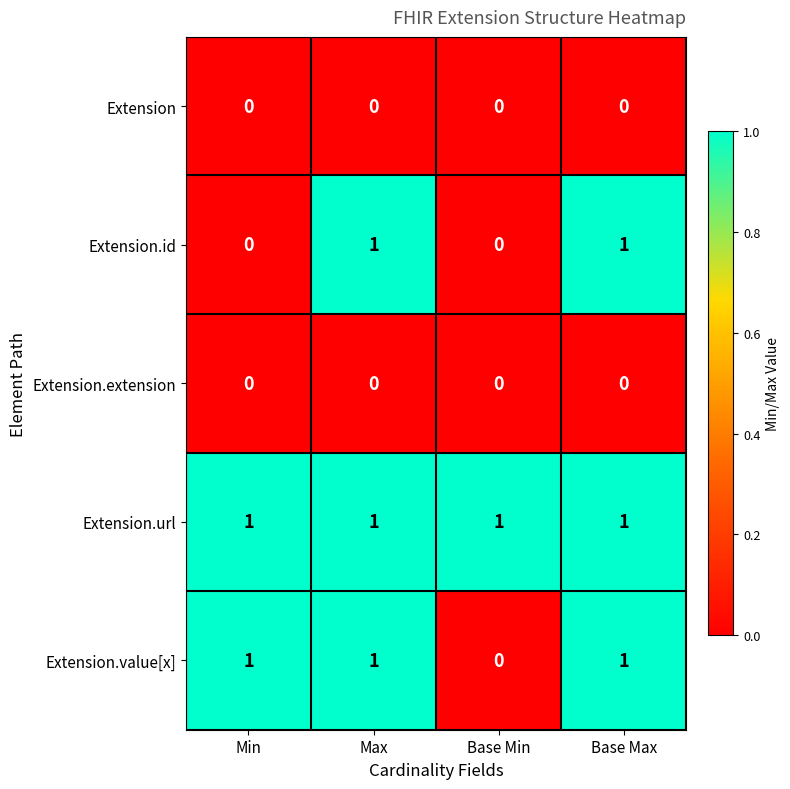

True or false: Extension has a value of 0 at Max.

True